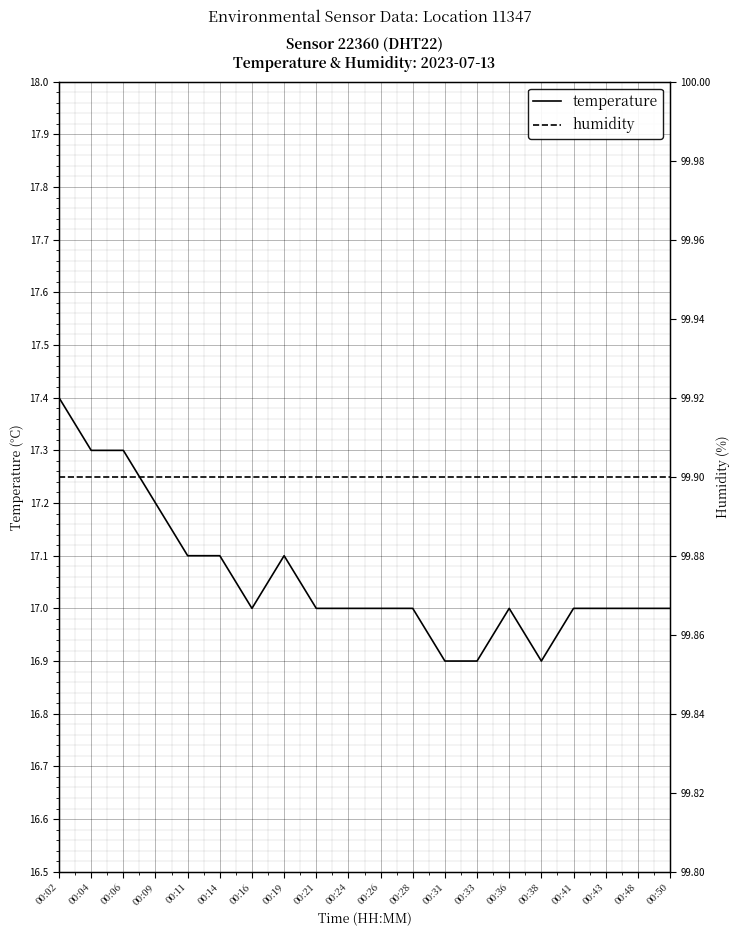

What is the sum of the humidity values at 00:43 and 00:31?

199.8